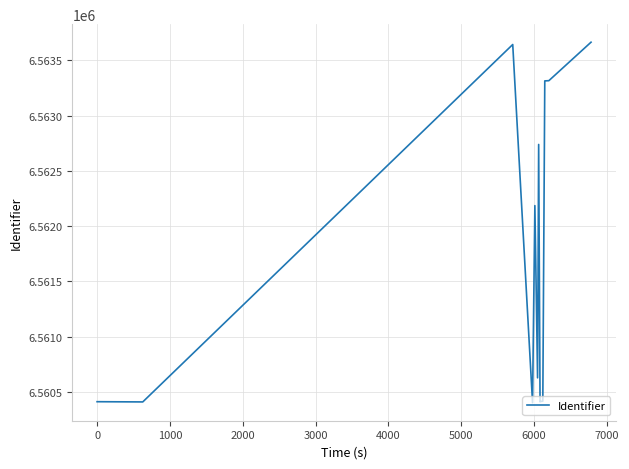

What is the difference between the maximum and second lowest values?

3253